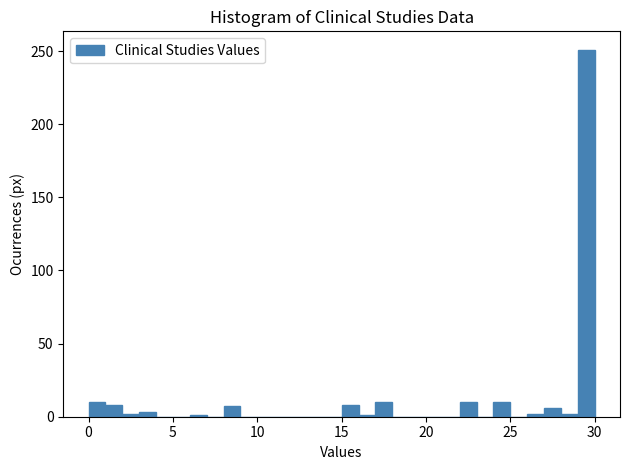

Around what value on the x-axis is the tallest bar? Give the approximate position of its centre, as read against the axis.

29.5